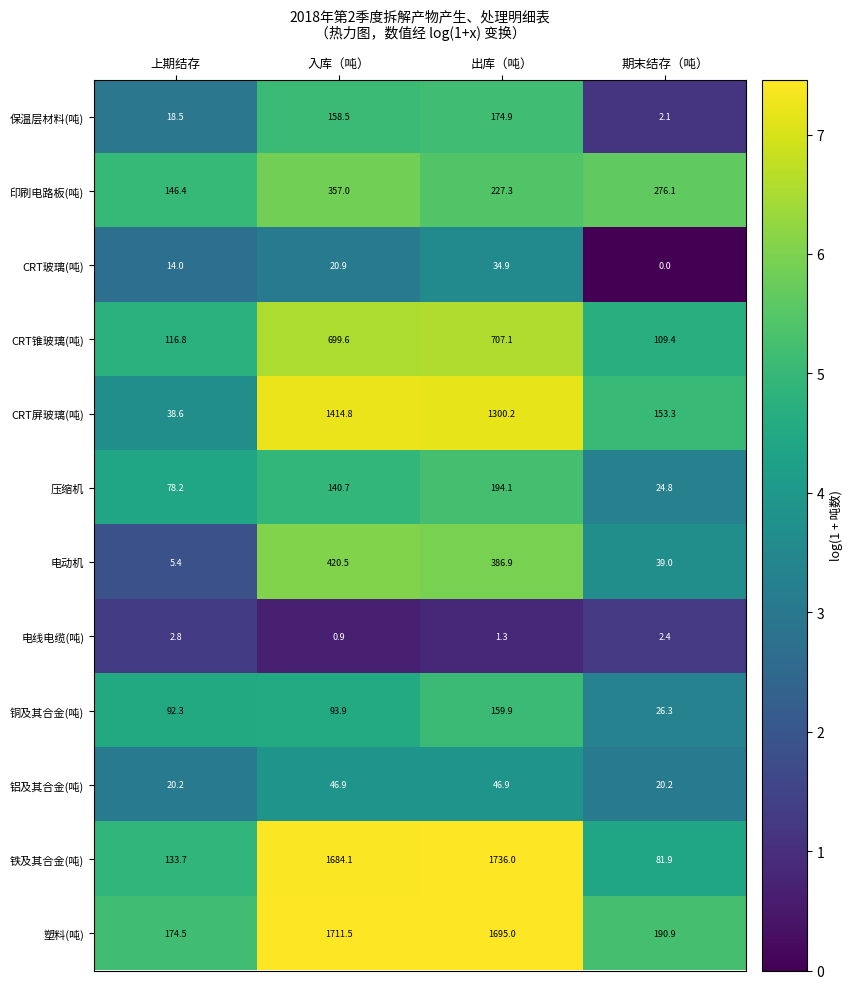

Is the value of 铜及其合金(吨) at 入库（吨） greater than the value of 保温层材料(吨) at 期末结存（吨）?

Yes